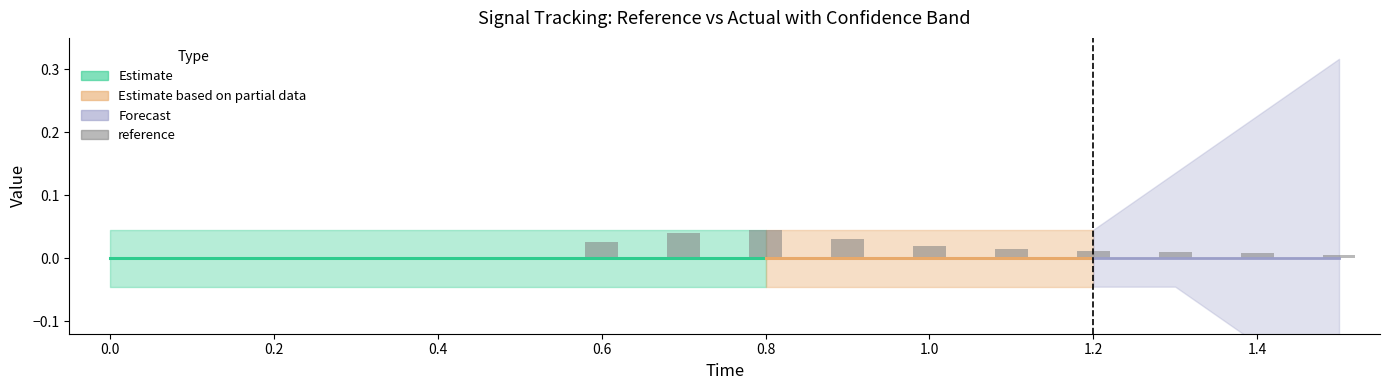

How many values are between 0 and 1?

16